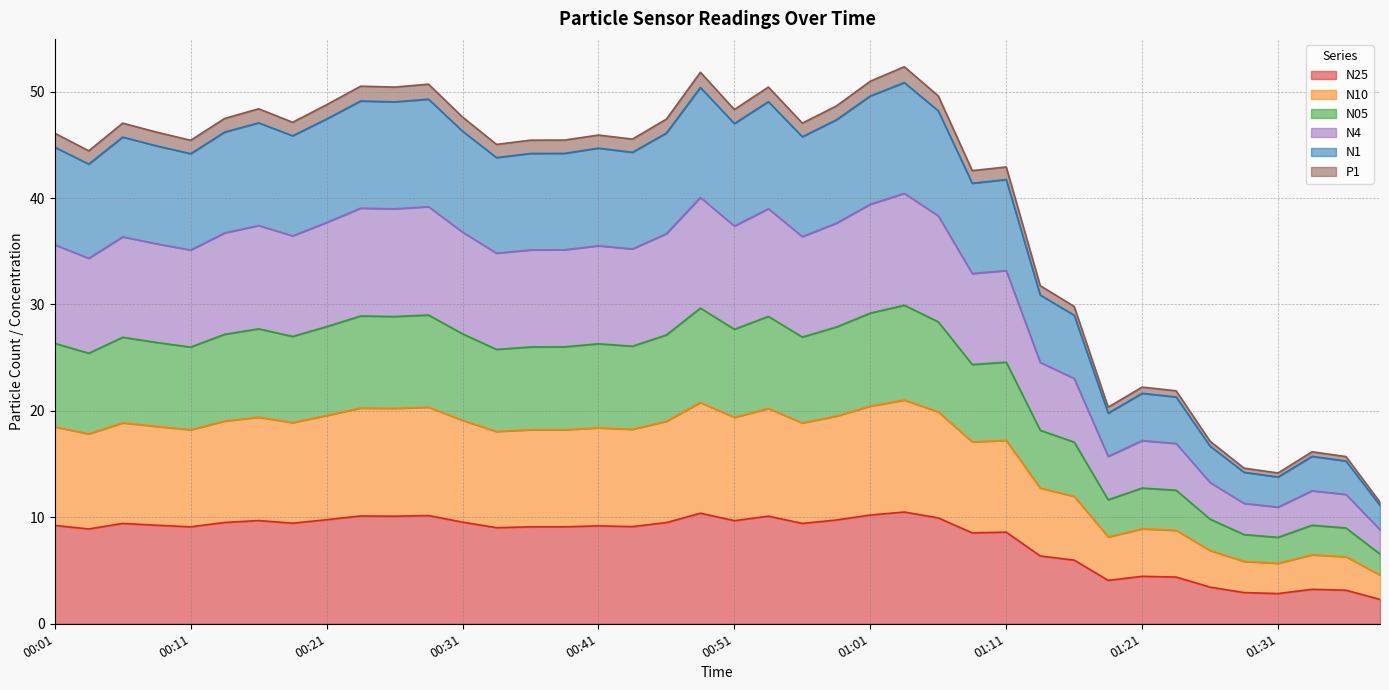

What is the minimum value for N25?

2.3